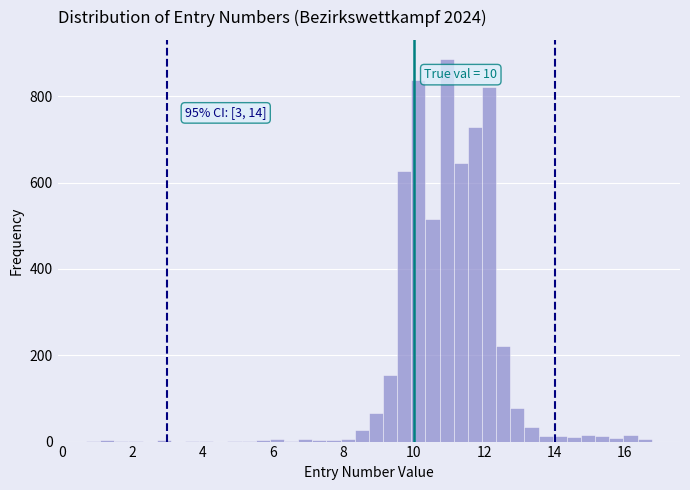

Around what value on the x-axis is the tallest bar? Give the approximate position of its centre, as read against the axis.

11.0